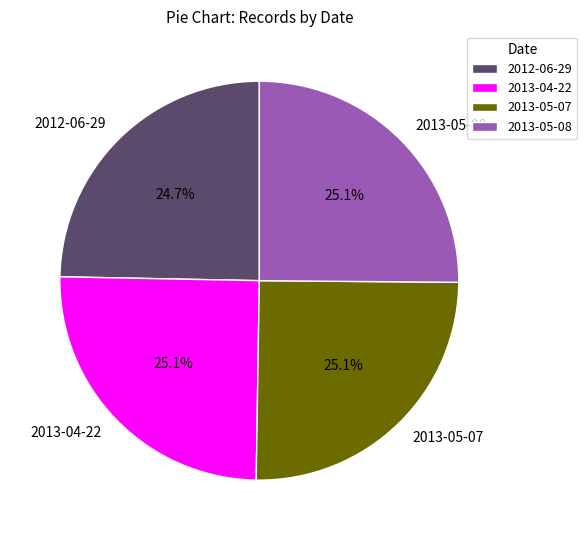

What percentage is NOT represented by 2013-05-08?

74.9%